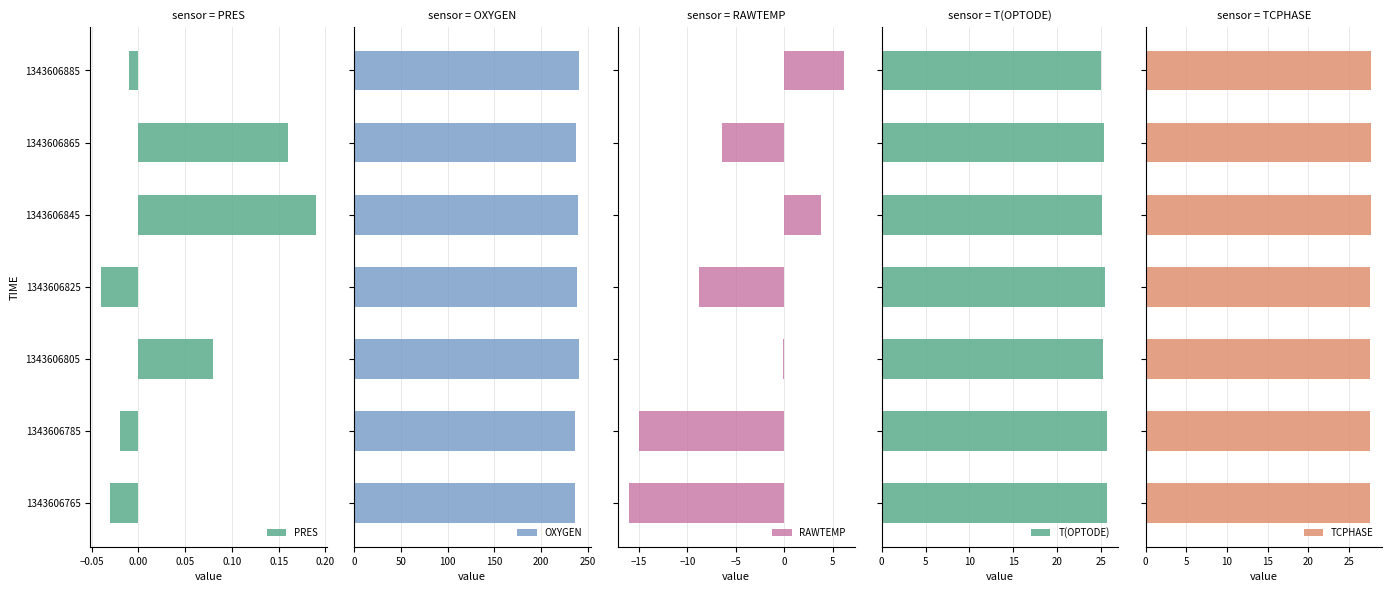

What is the highest value of the TCPHASE series?

27.7